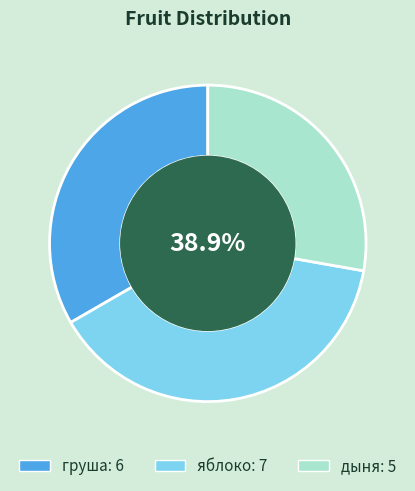

Is груша the majority of the pie?

No